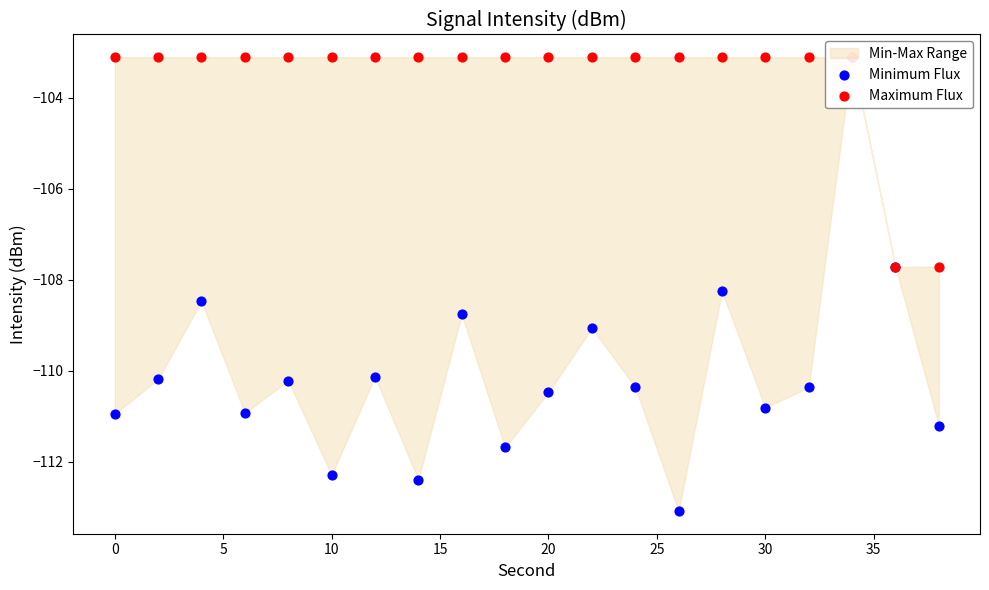

Which series contains the lowest Y value?

Minimum Flux